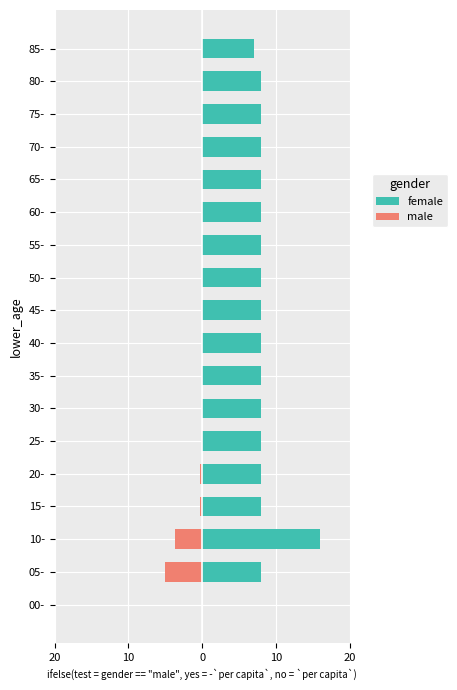

How many values in female are above zero?

17